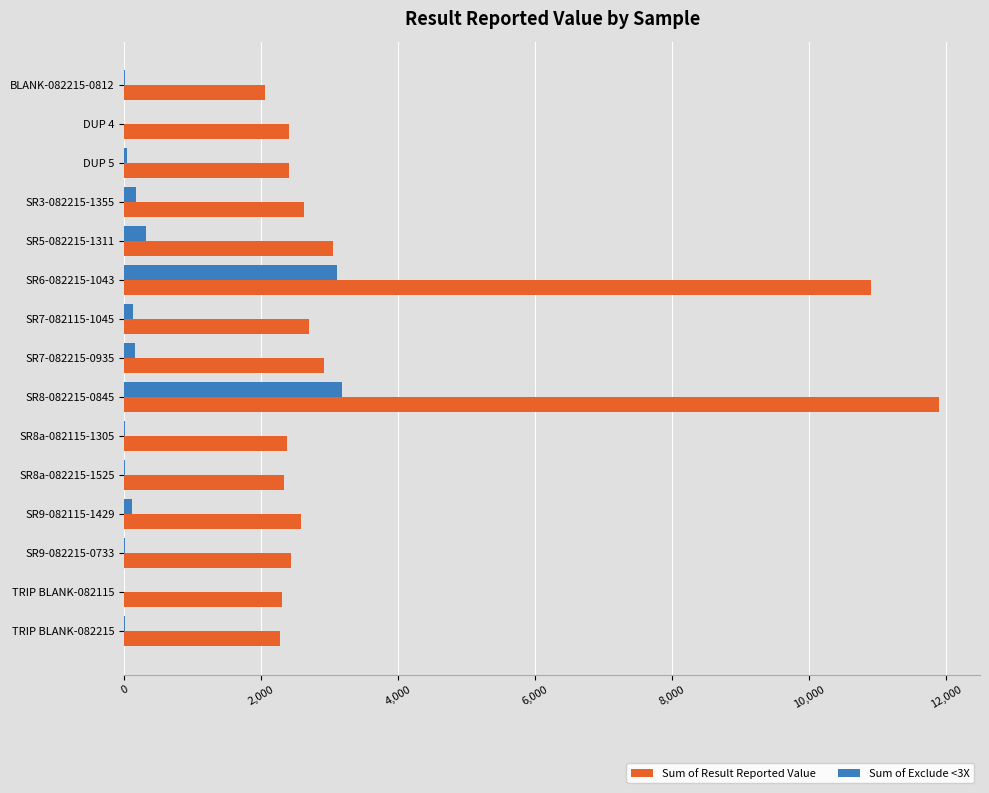

Between SR7-082215-0935 and SR8-082215-0845, which series saw the biggest shift?

Sum of Result Reported Value